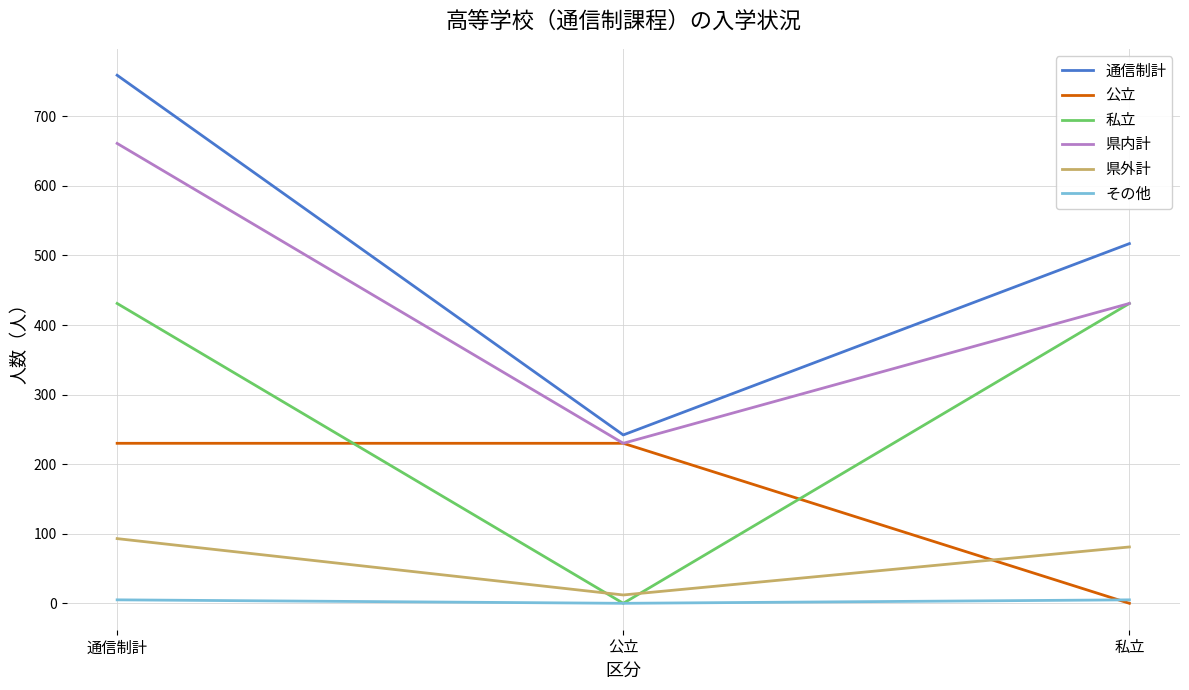

Where is 通信制計 nearest to the value 500?

私立